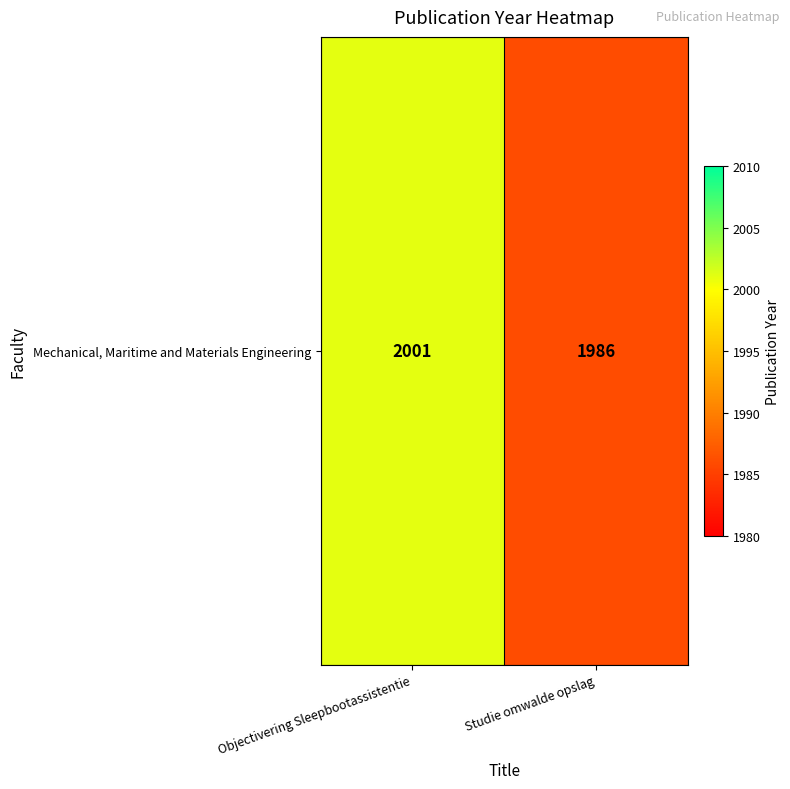

List the labels in order of value, largest first.

Objectivering Sleepbootassistentie, Studie omwalde opslag